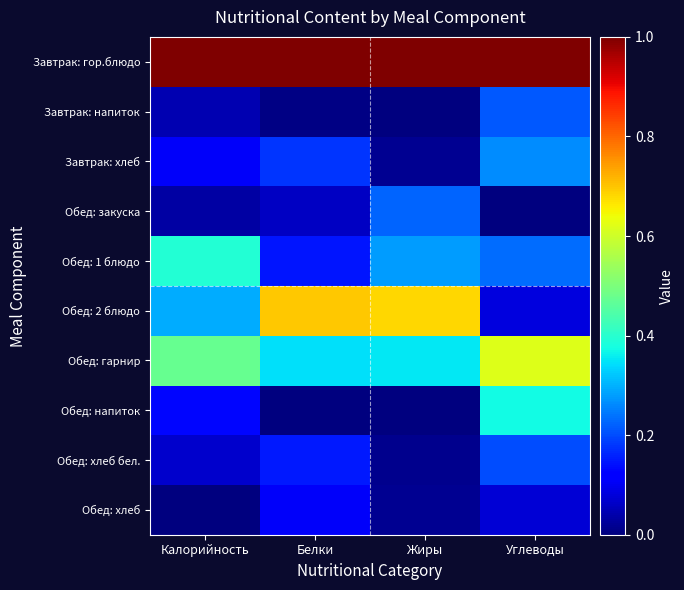

How many categories are shown in the chart?

4